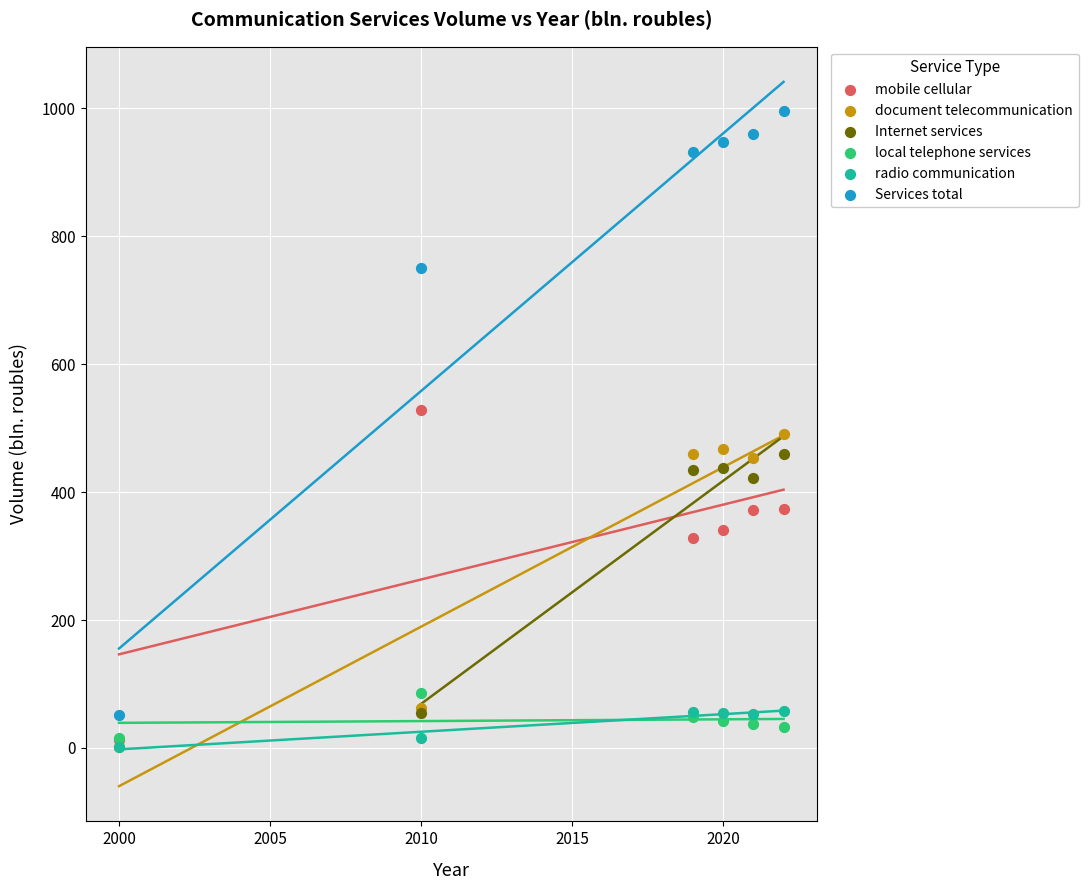

Which series reaches the maximum Y coordinate?

Services total